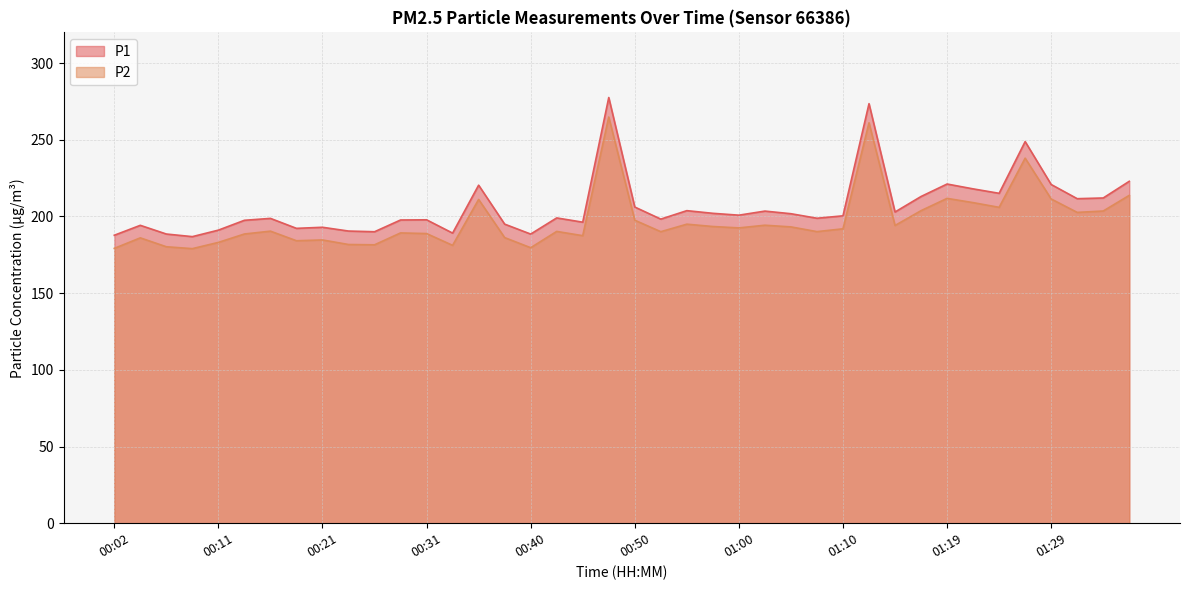

Is the value of P2 at 00:21 greater than the value of P1 at 01:27?

No